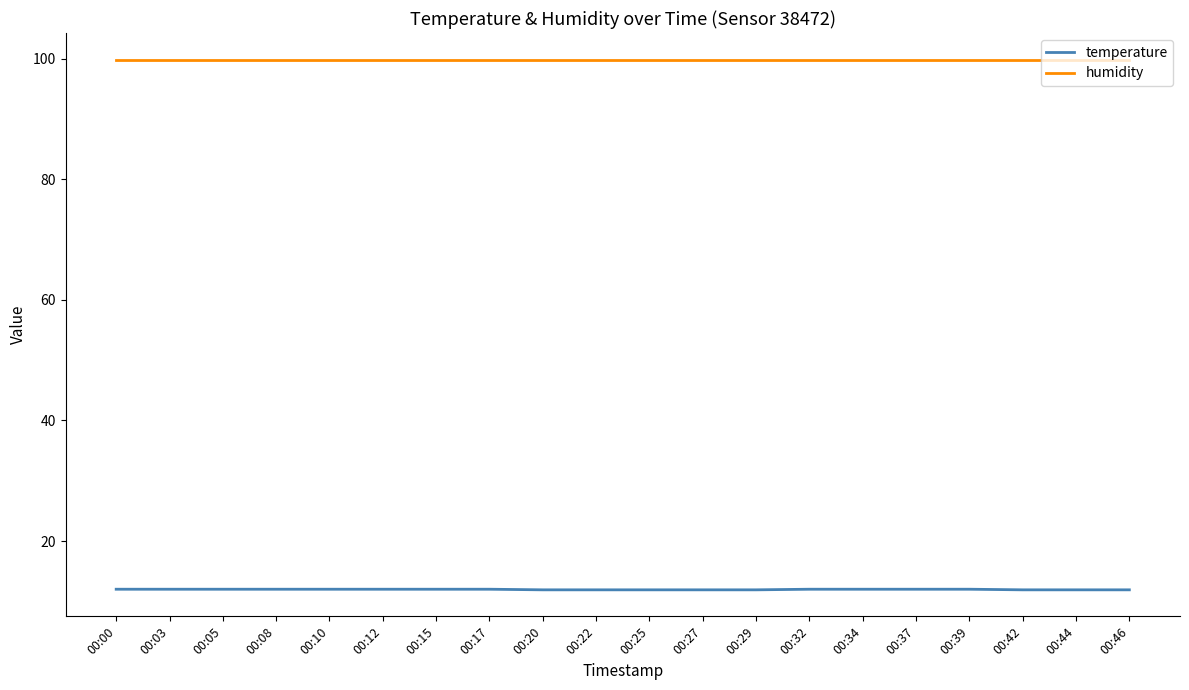

Is the value of humidity at 00:44 greater than the value of temperature at 00:08?

Yes